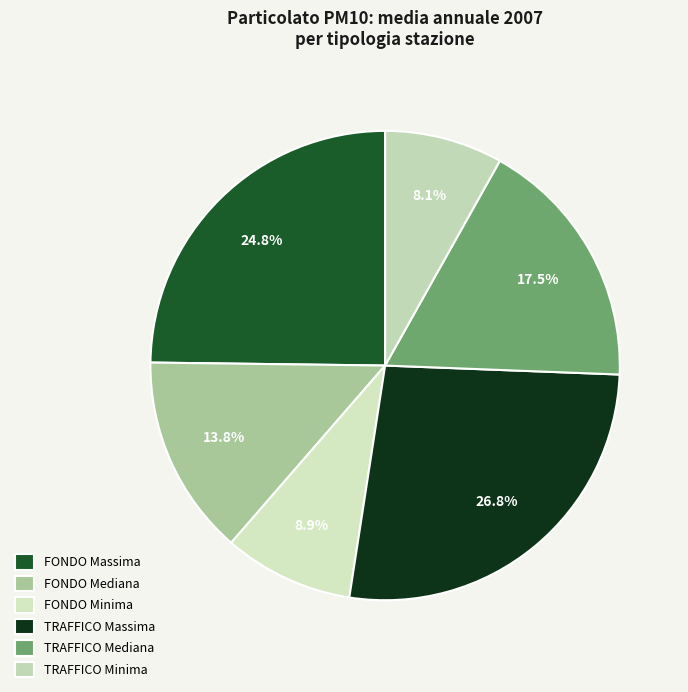

To the nearest percent, what portion does FONDO Massima represent?

25%